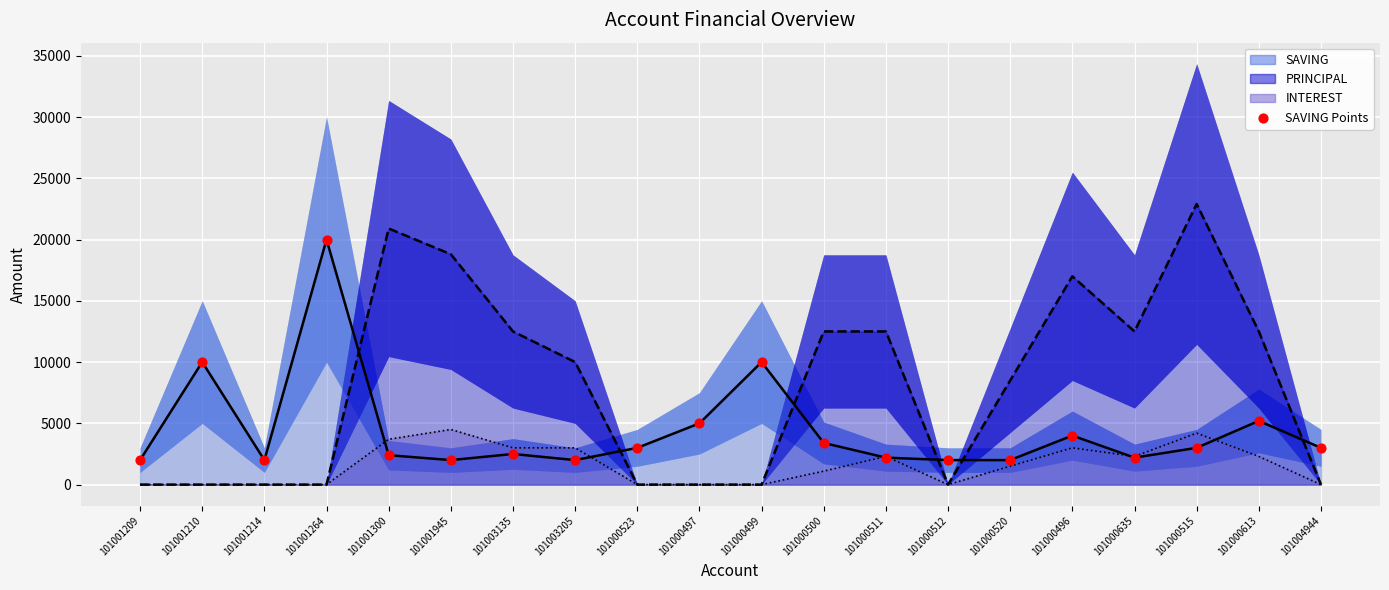

Which has a higher value, 101000511 or 101001300?

101001300